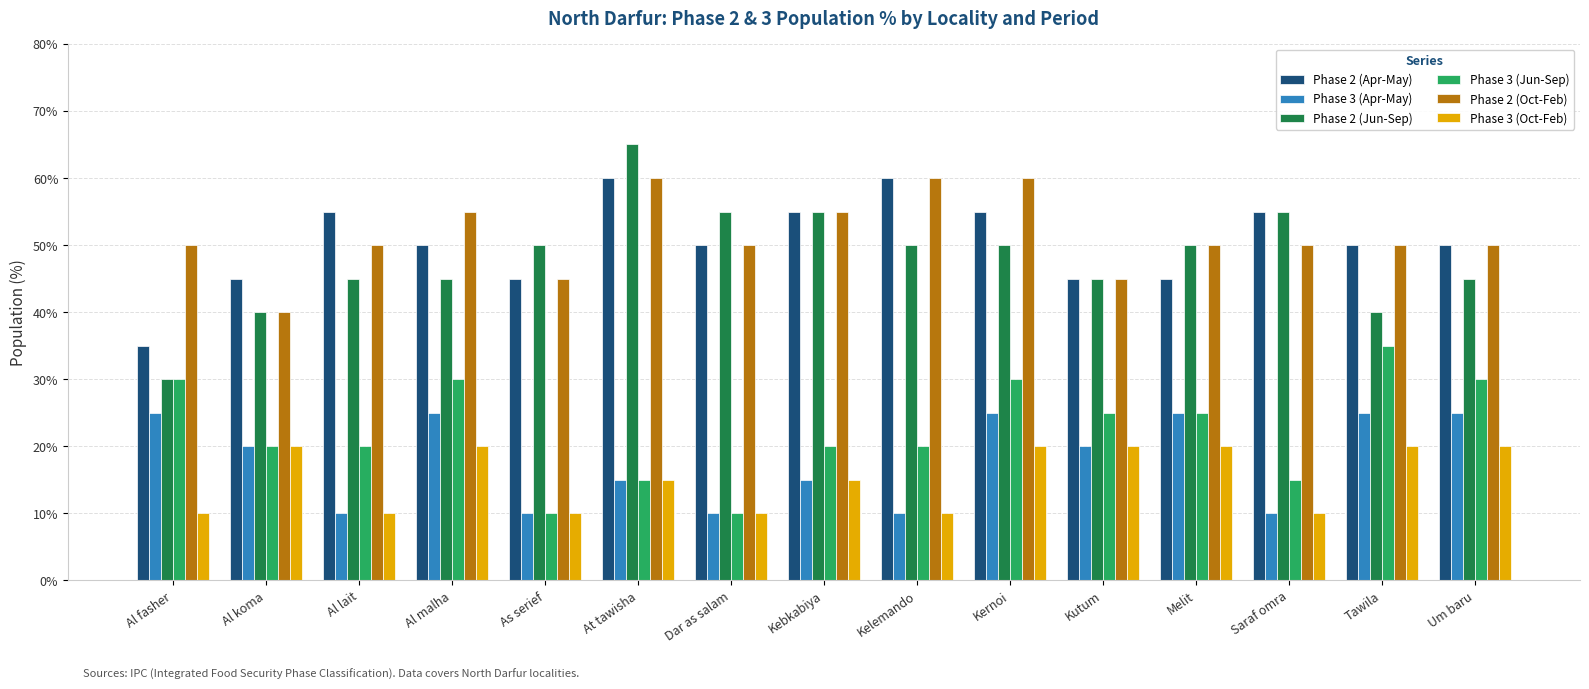

Rank the series at Al malha from lowest to highest value.

Phase 3 (Oct-Feb), Phase 3 (Apr-May), Phase 3 (Jun-Sep), Phase 2 (Jun-Sep), Phase 2 (Apr-May), Phase 2 (Oct-Feb)